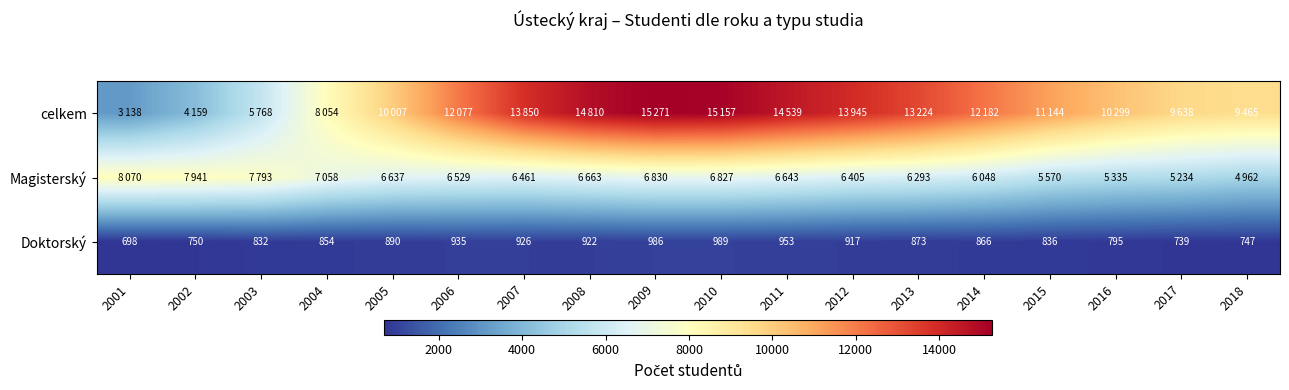

The value of Doktorský at 2016 is 382. True or false?

False